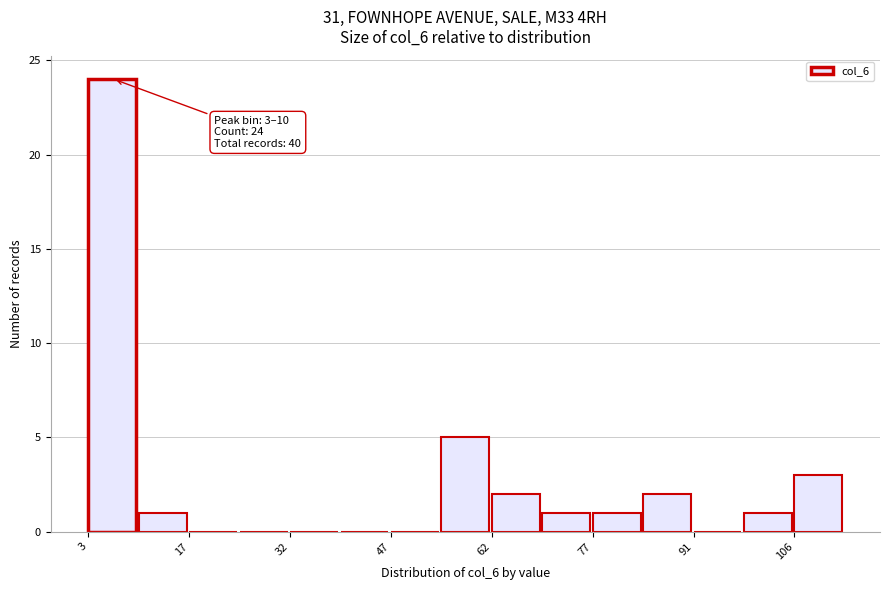

Read against the x-axis, roughly where is the centre of the tallest bar?

6